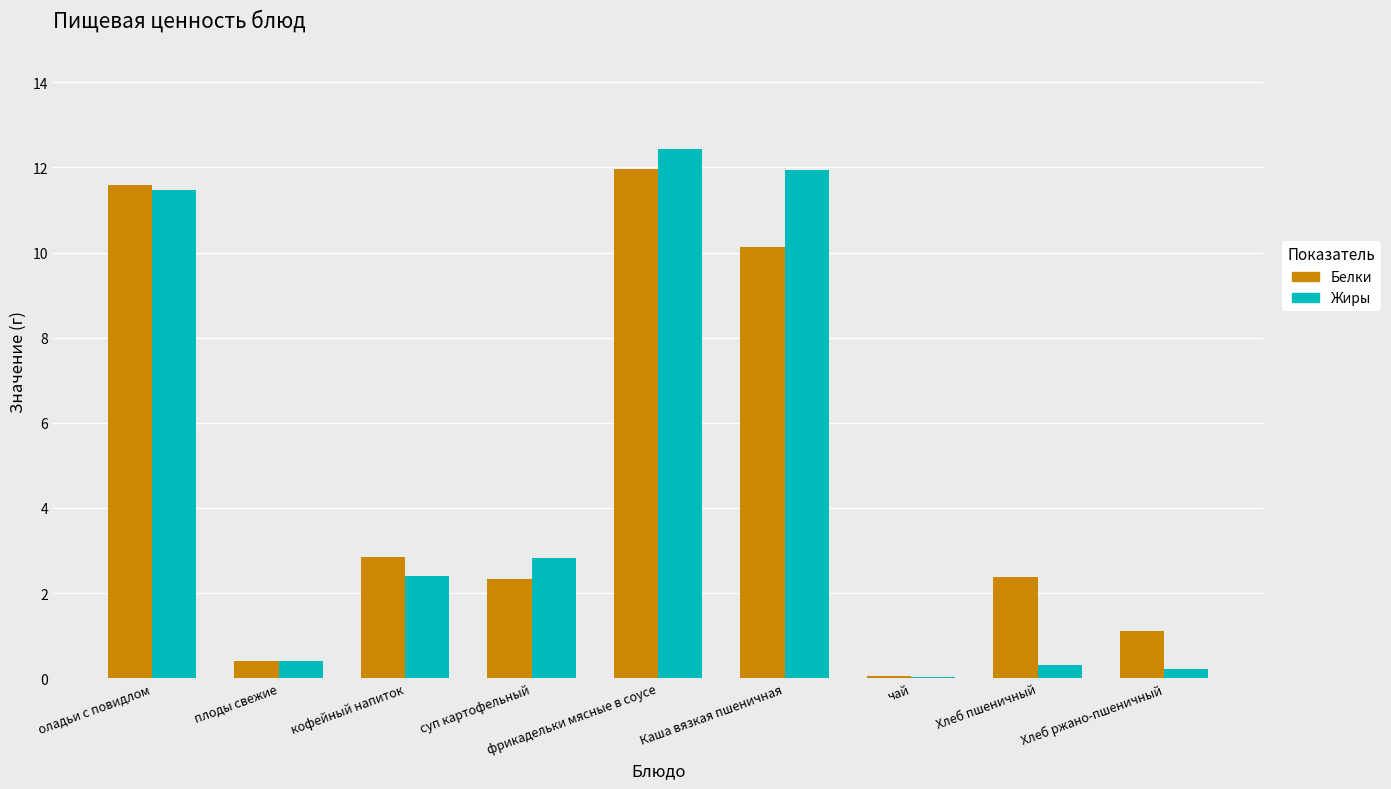

What is the sum of all Жиры values?

42.0